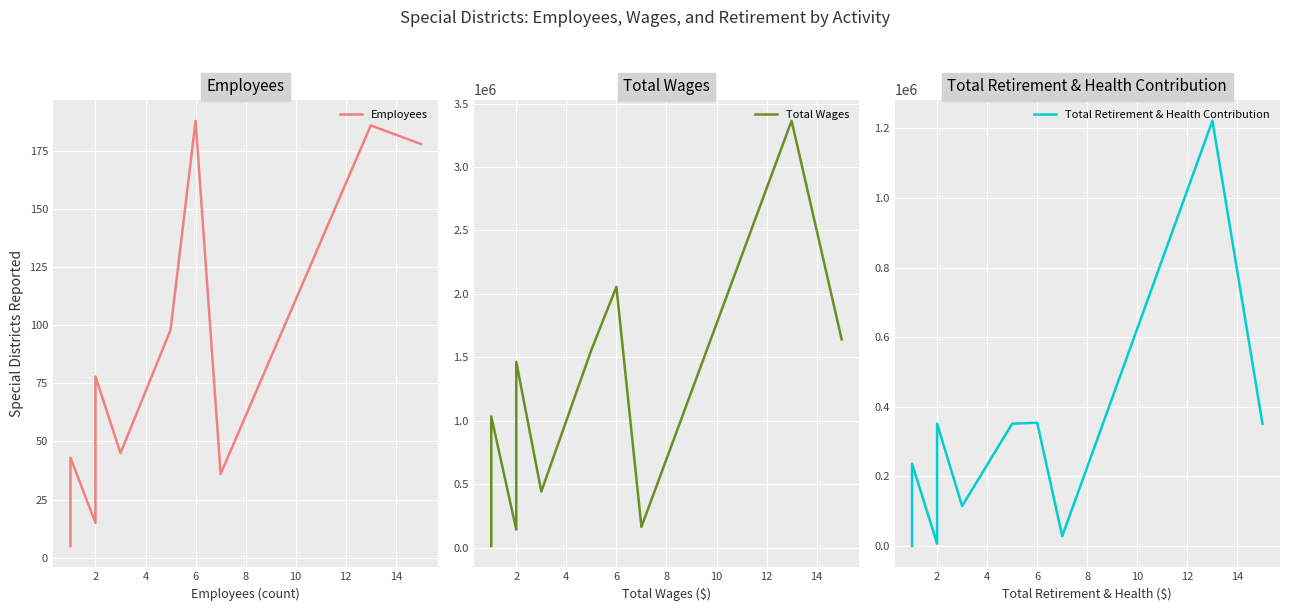

How many series are shown in this chart?

3